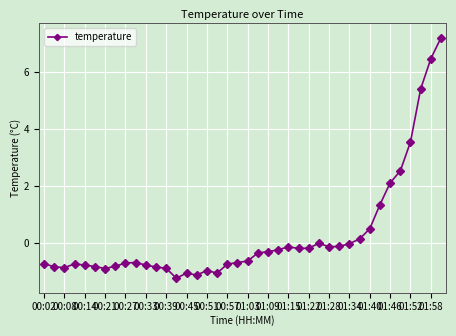

Does the chart display data point markers on the line(s)?

Yes